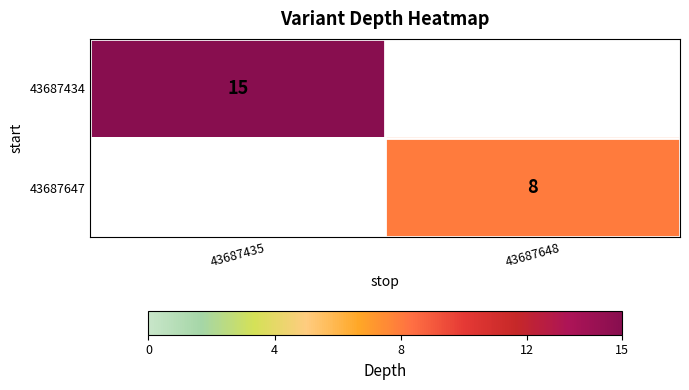

The value of 43687434 at 43687435 is 8. True or false?

False